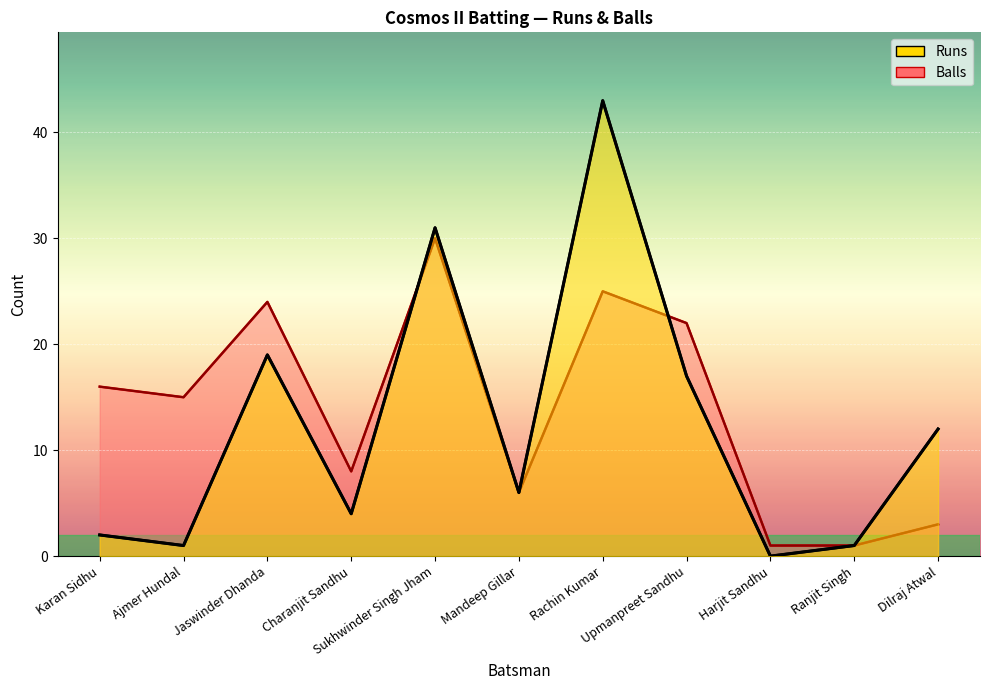

Rank the series by their maximum value, from lowest to highest.

Balls, Runs